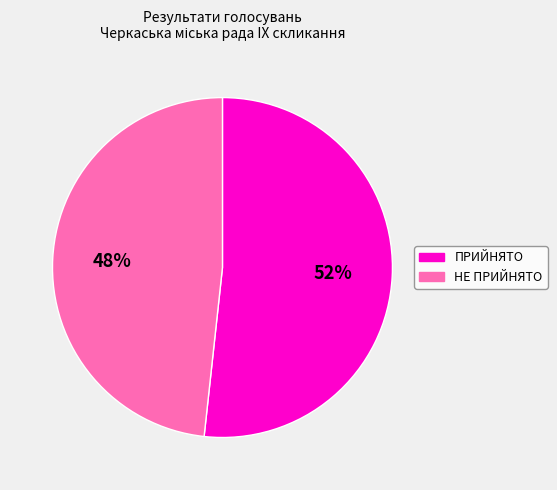

How many slices are in this pie chart?

2